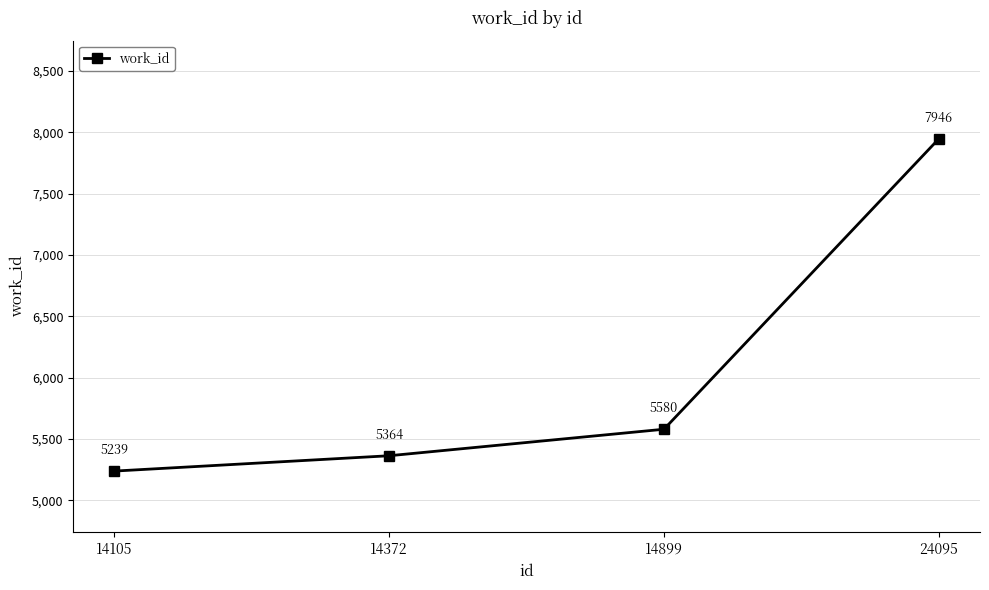

Rank the categories by value from lowest to highest.

14105, 14372, 14899, 24095